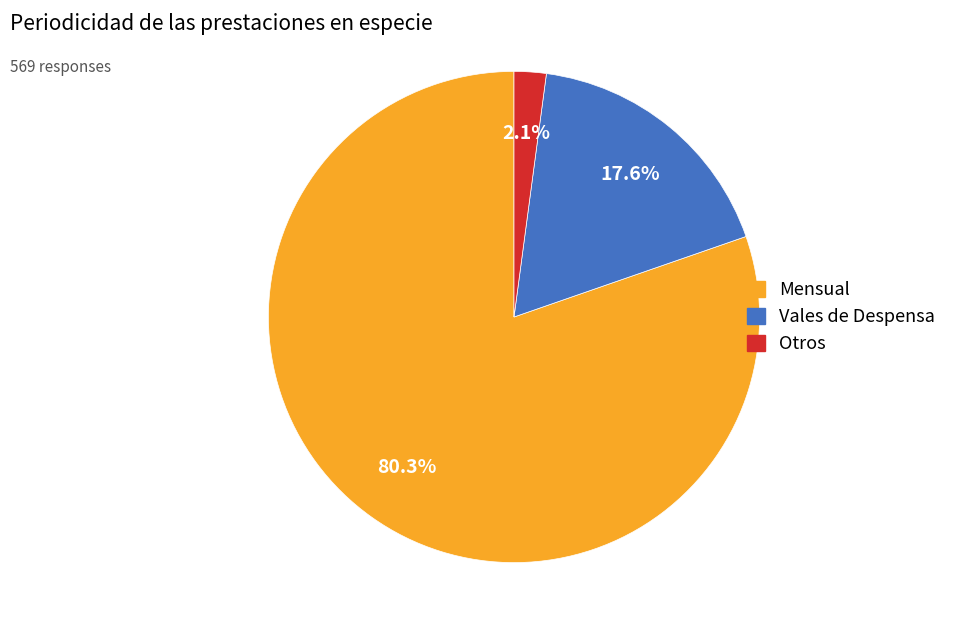

Which slice is the smallest?

Otros